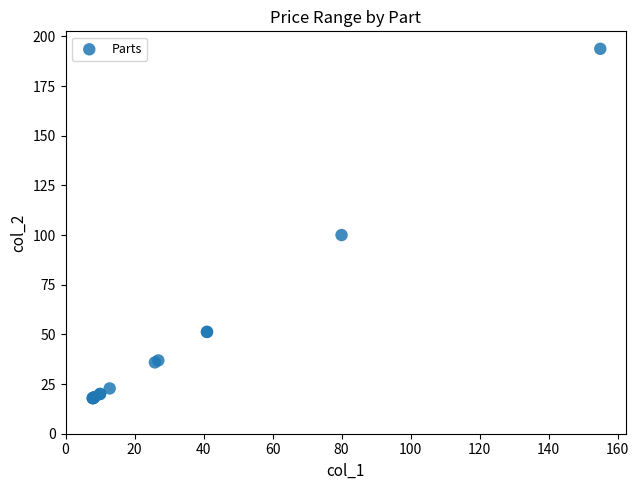

What Y value in the scatter plot is closest to 105?

100.0